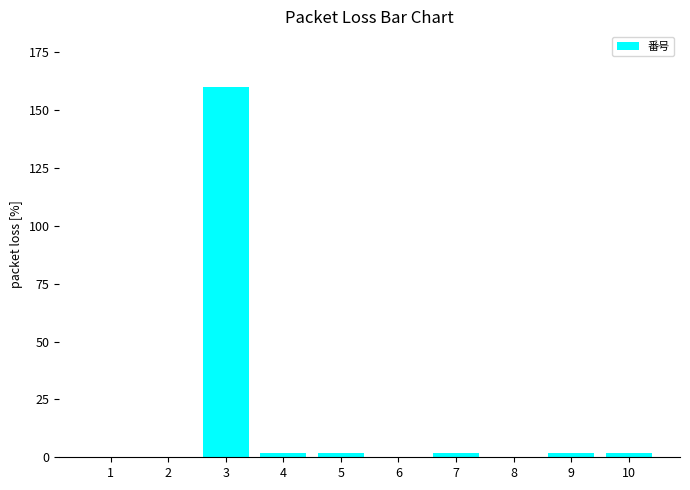

At which label does the data first exceed 2?

3